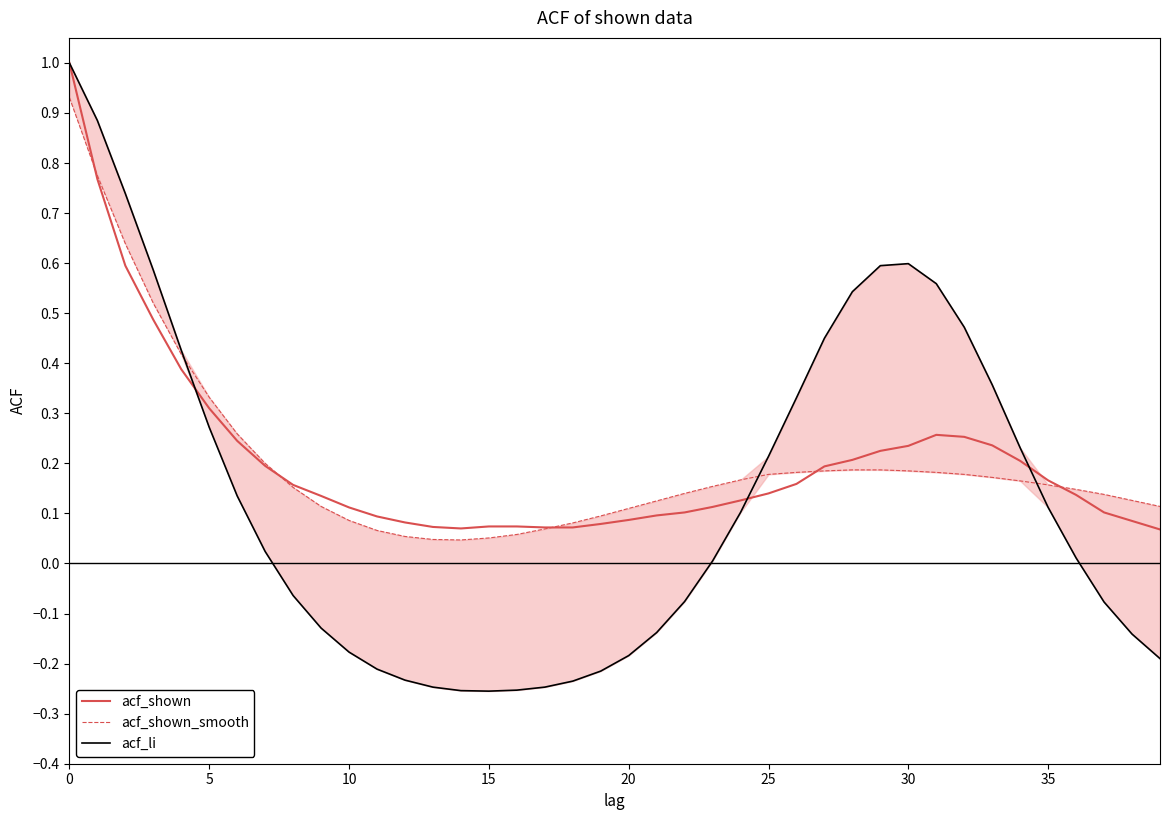

What is the maximum value for acf_shown?

1.0